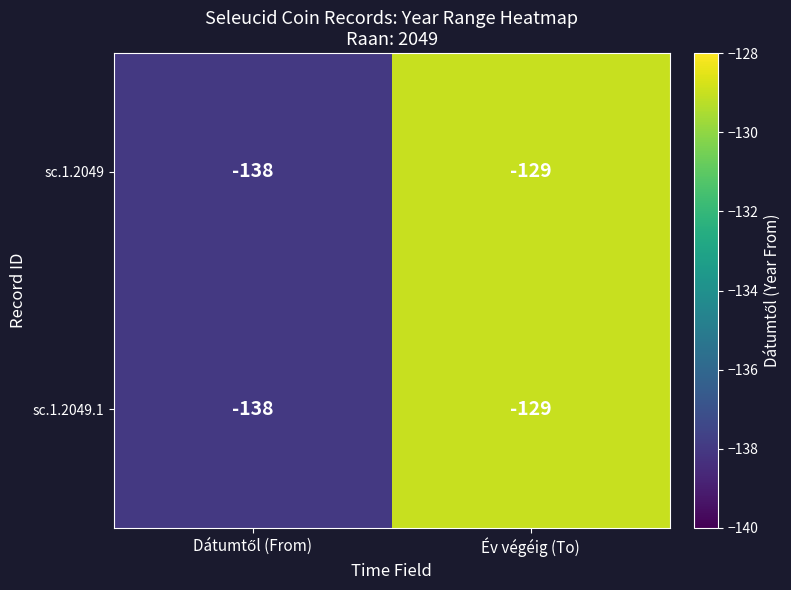

How many categories are shown in the chart?

2